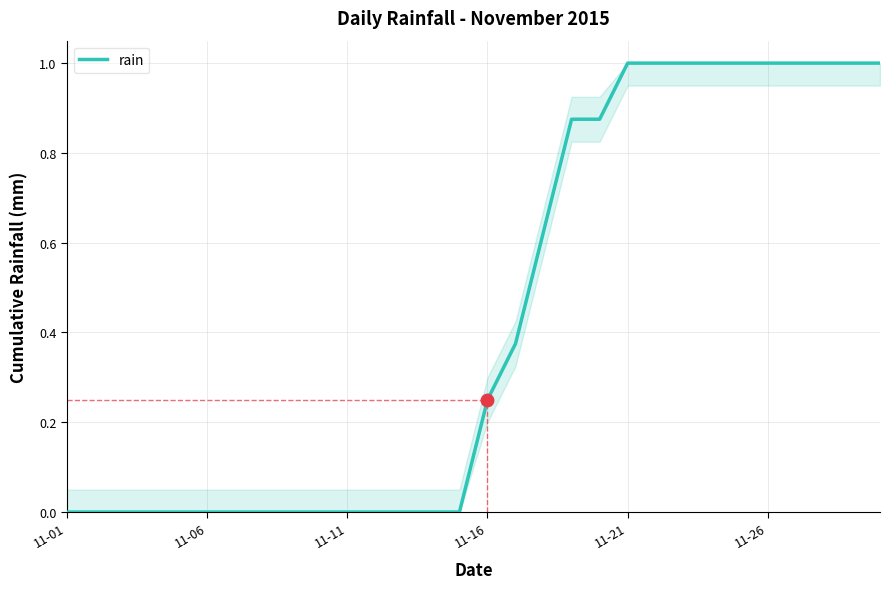

What is the maximum value shown in the chart?

1.0